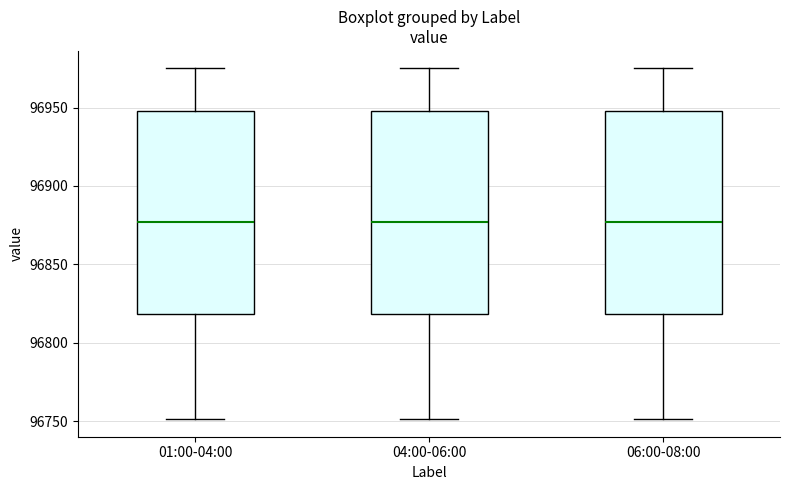

Where does the lower whisker of the box for 04:00-06:00 end on the y-axis? The values are not printed on the chart, so give them approximately, as read against the axis.

96750